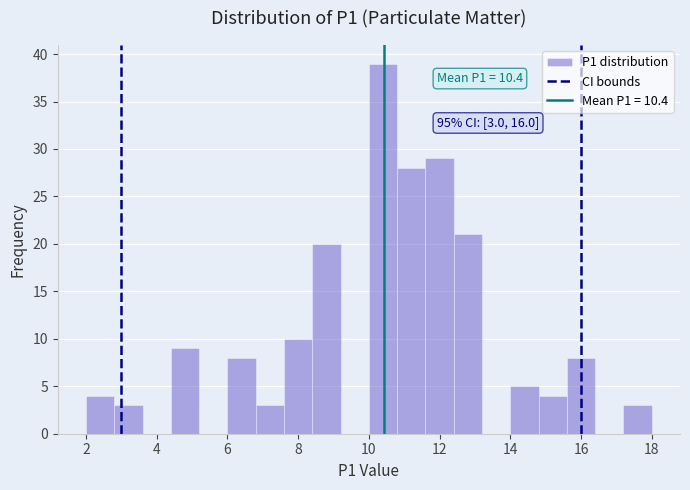

Over which range of the x-axis is the bar tallest?

10.0 to 10.8